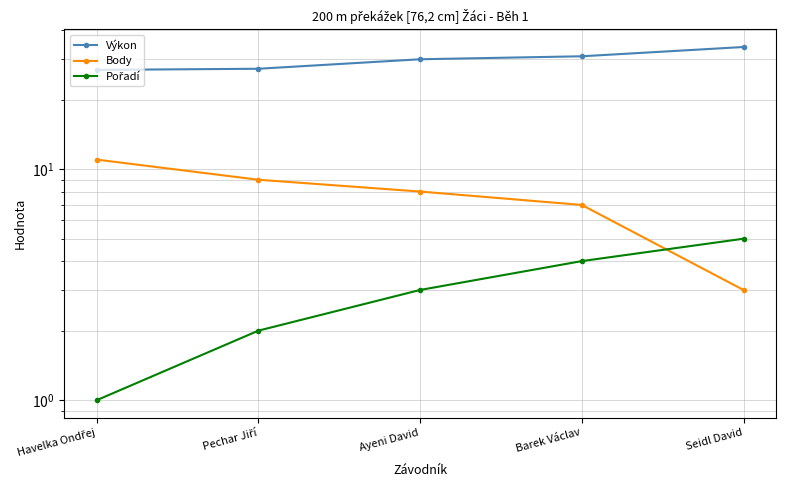

How many lines are shown in the chart?

3